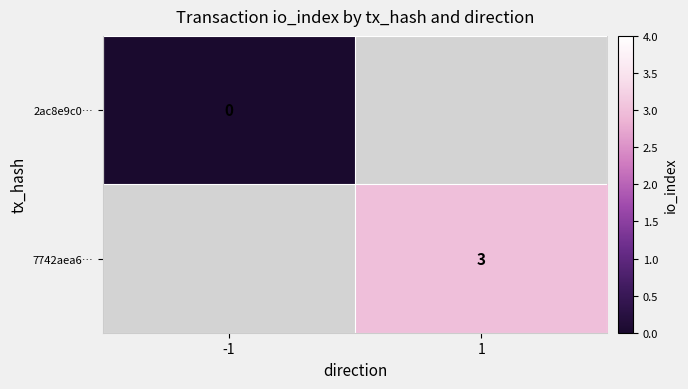

Is the value of 2ac8e9c0… at -1 greater than the value of 7742aea6… at 1?

No